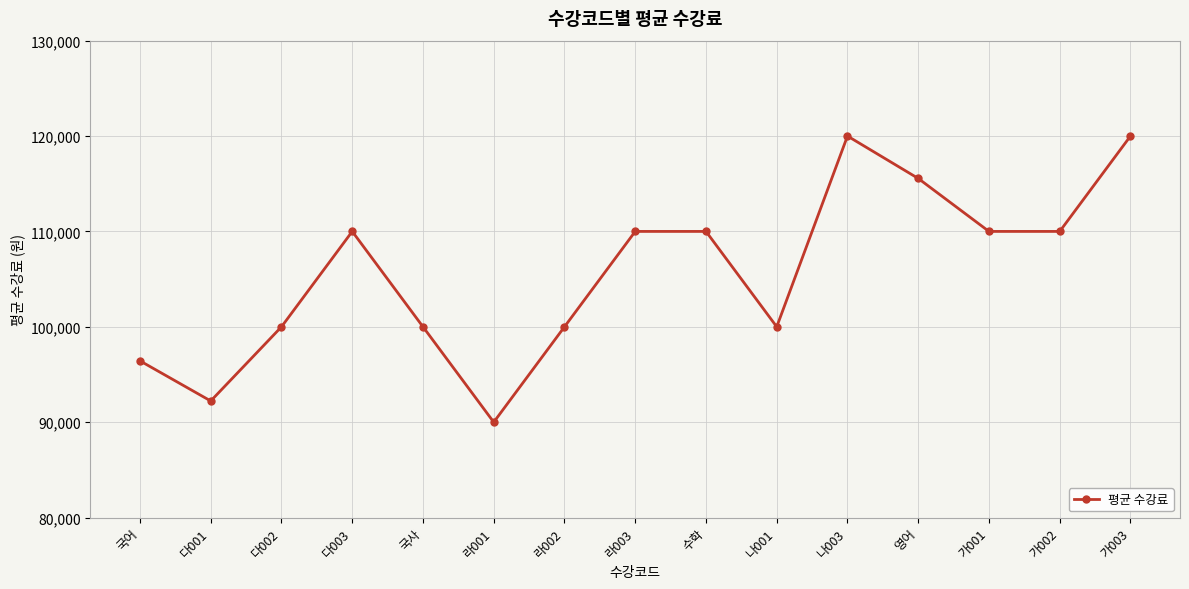

True or false: there are more than 0 points higher than both neighbors.

True